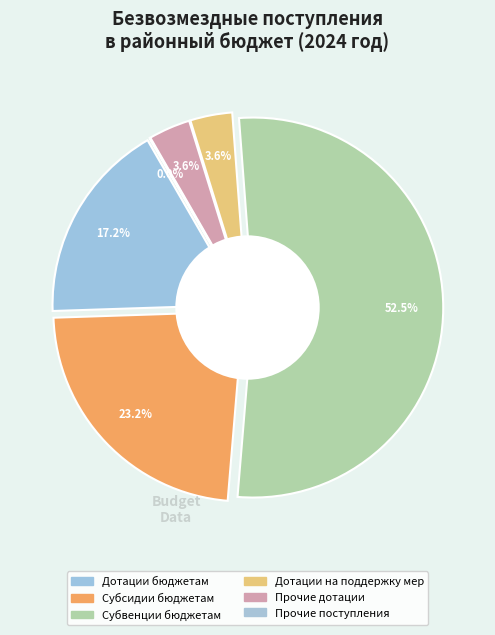

Count the number of slices in the pie.

6